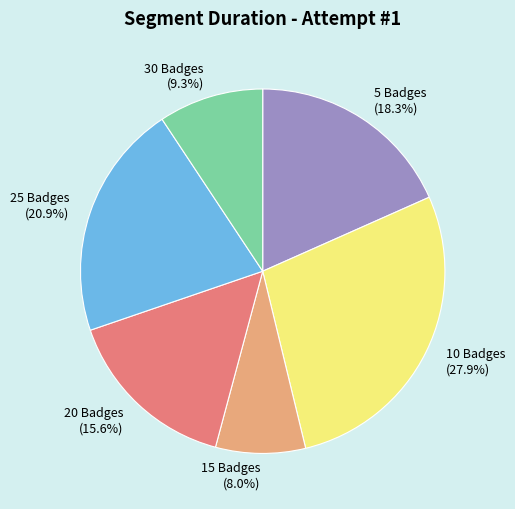

True or false: 30 Badges accounts for 9% of the total.

True